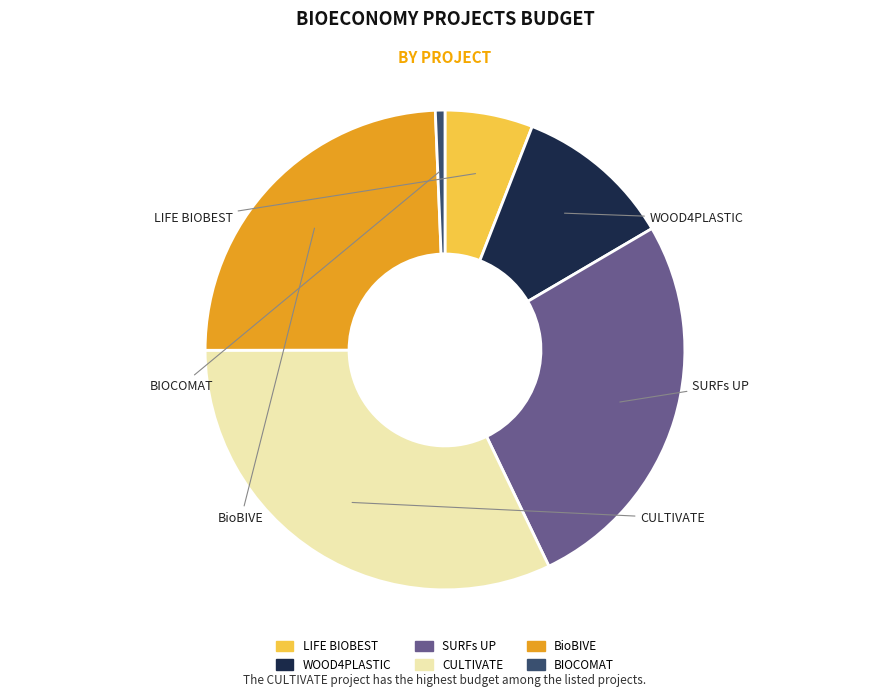

True or false: WOOD4PLASTIC accounts for 11% of the total.

True